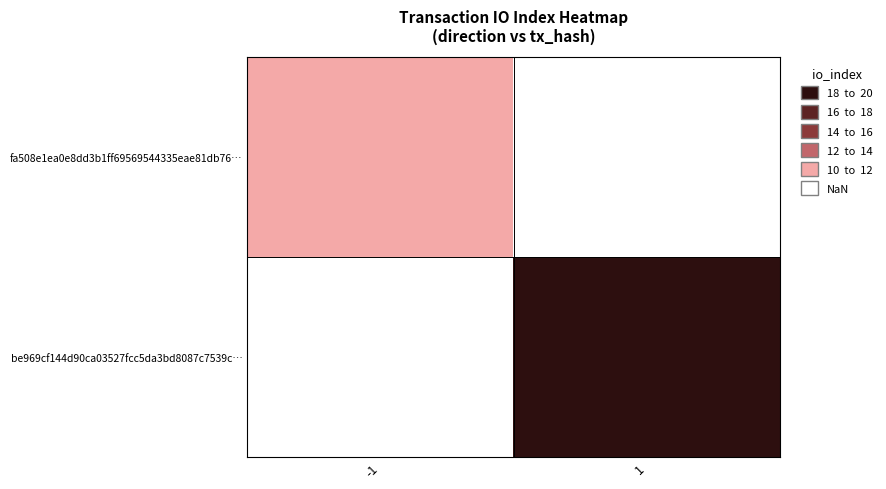

Rank the series by their maximum value, from highest to lowest.

fa508e1ea0e8dd3b1ff69569544335eae81db76…, be969cf144d90ca03527fcc5da3bd8087c7539c…